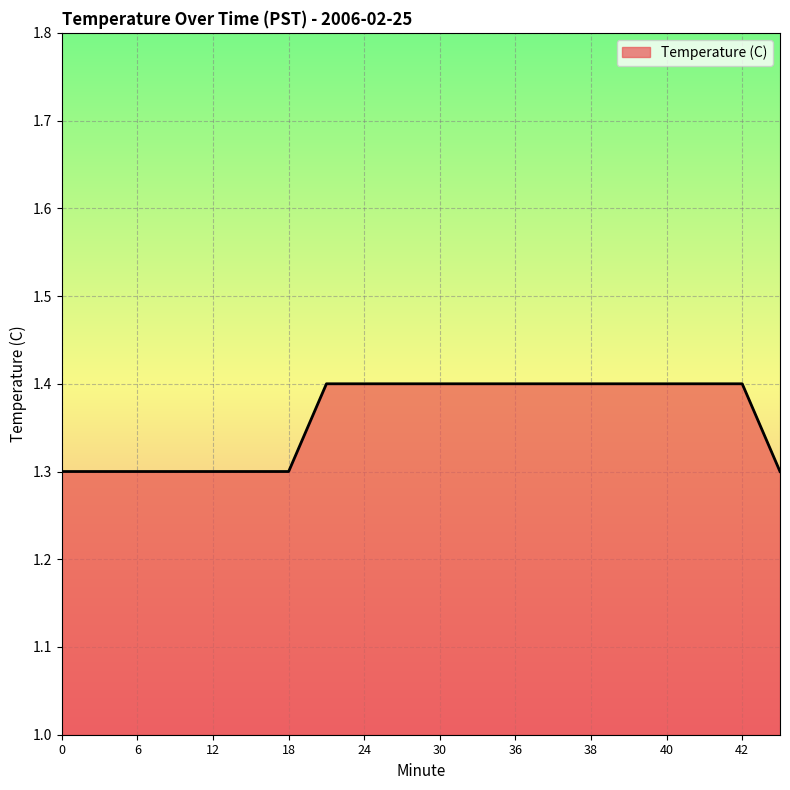

What is the minimum value shown in the chart?

1.3